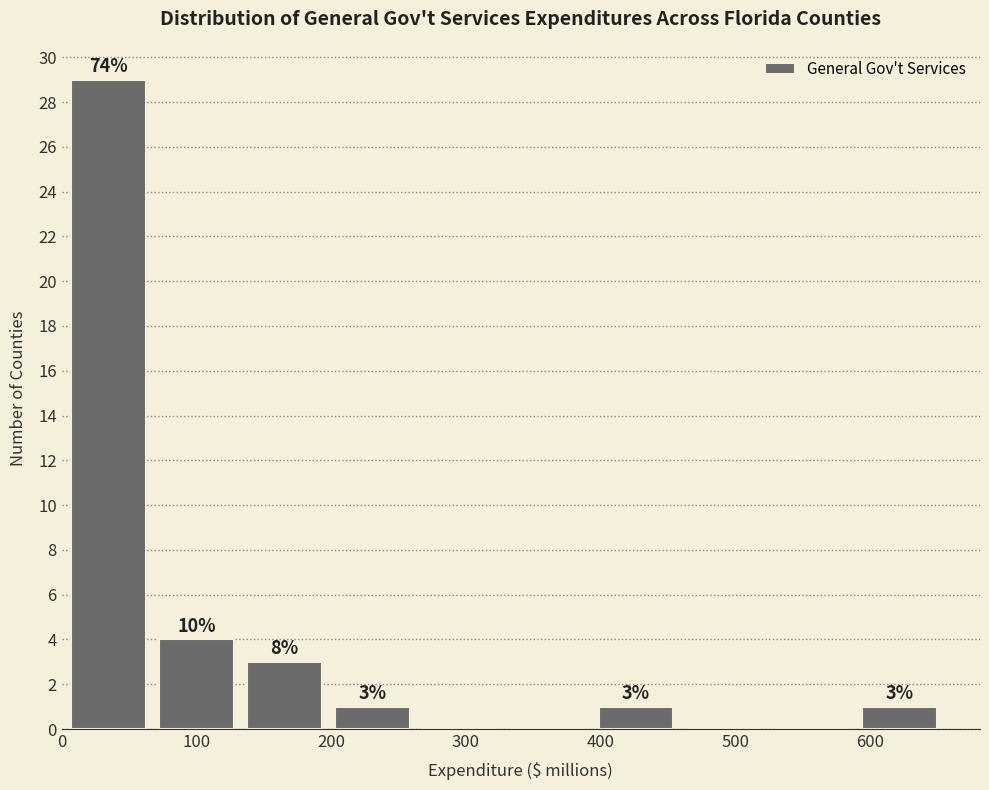

Which range on the x-axis has the tallest bar?

0 to 70